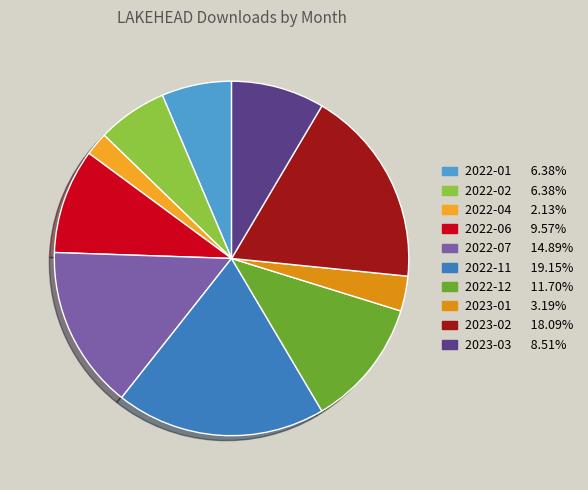

Count the number of slices in the pie.

10